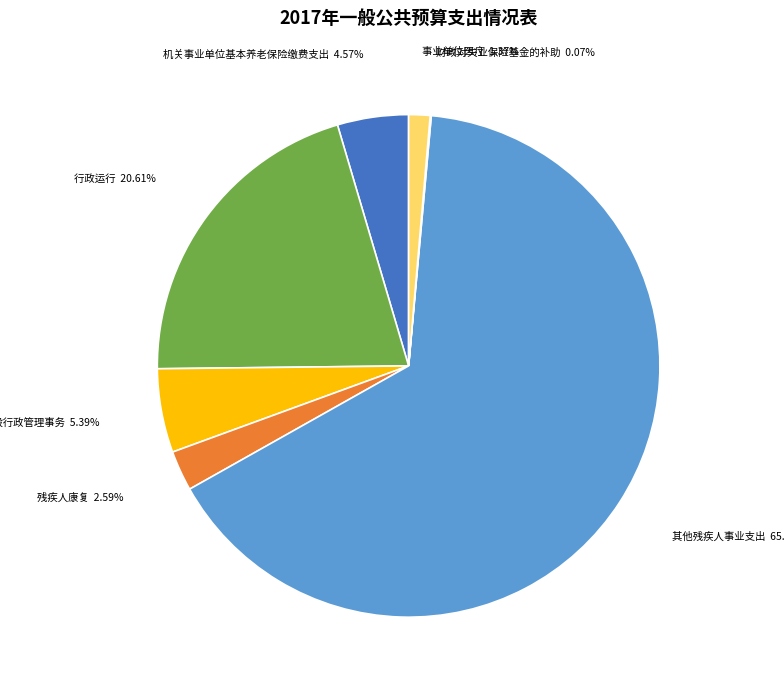

Is 其他残疾人事业支出 the majority of the pie?

Yes